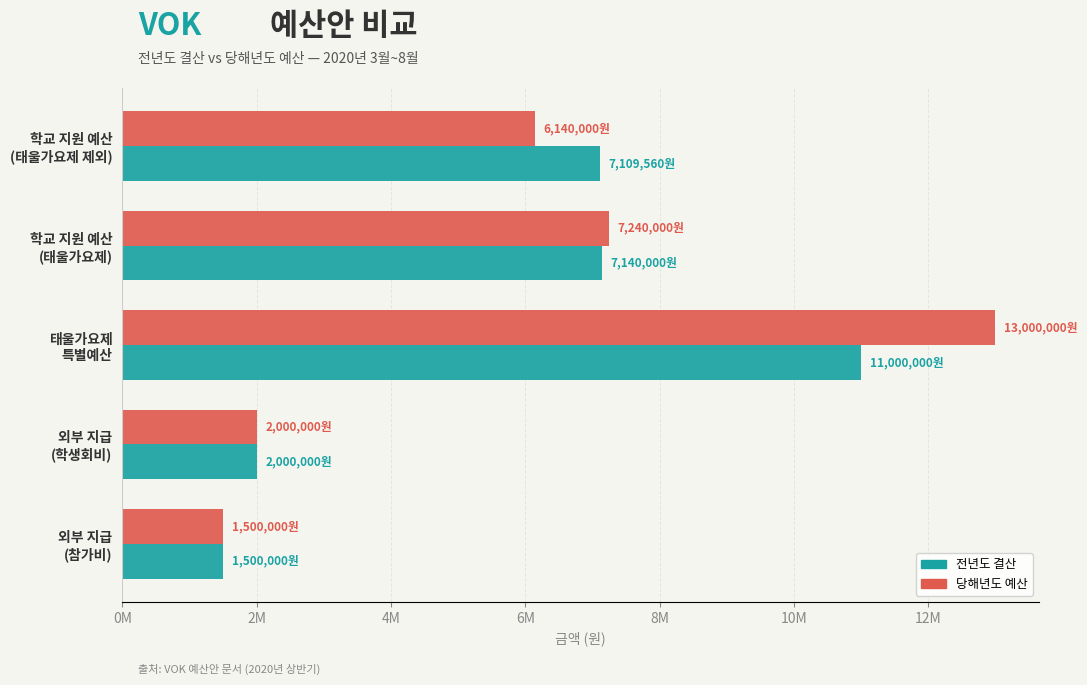

What are all the series names shown in the legend?

전년도 결산, 당해년도 예산